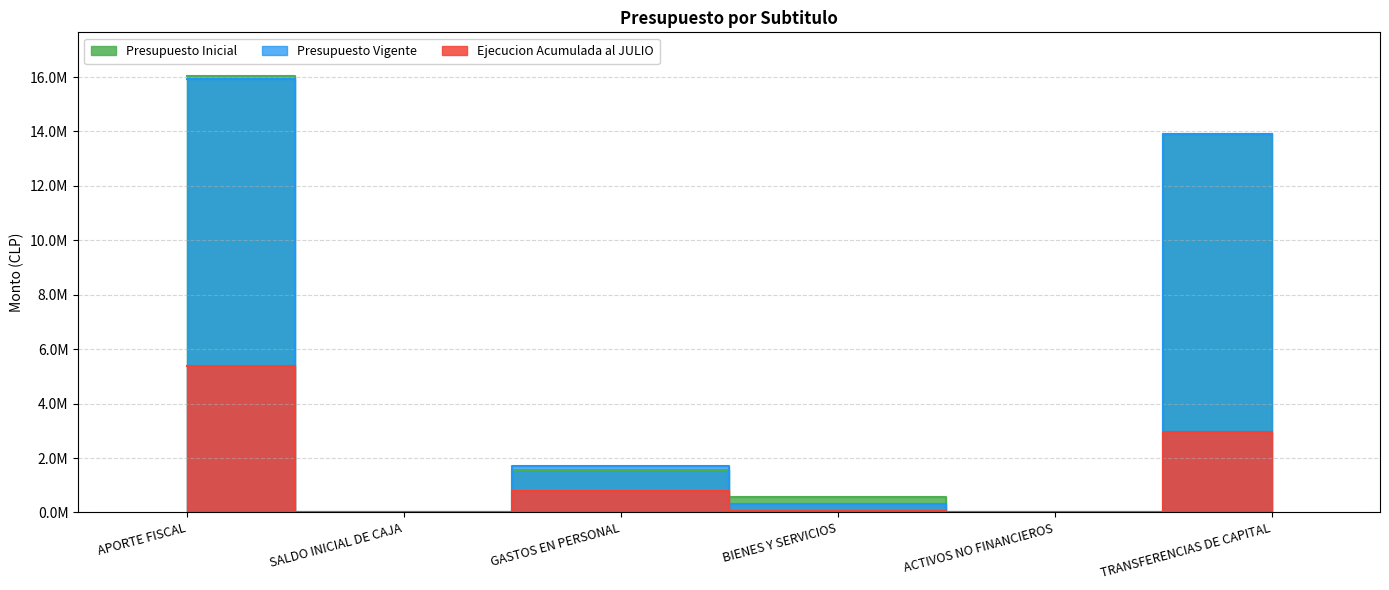

At which category does Presupuesto Inicial reach its first local valley?

SALDO INICIAL DE CAJA